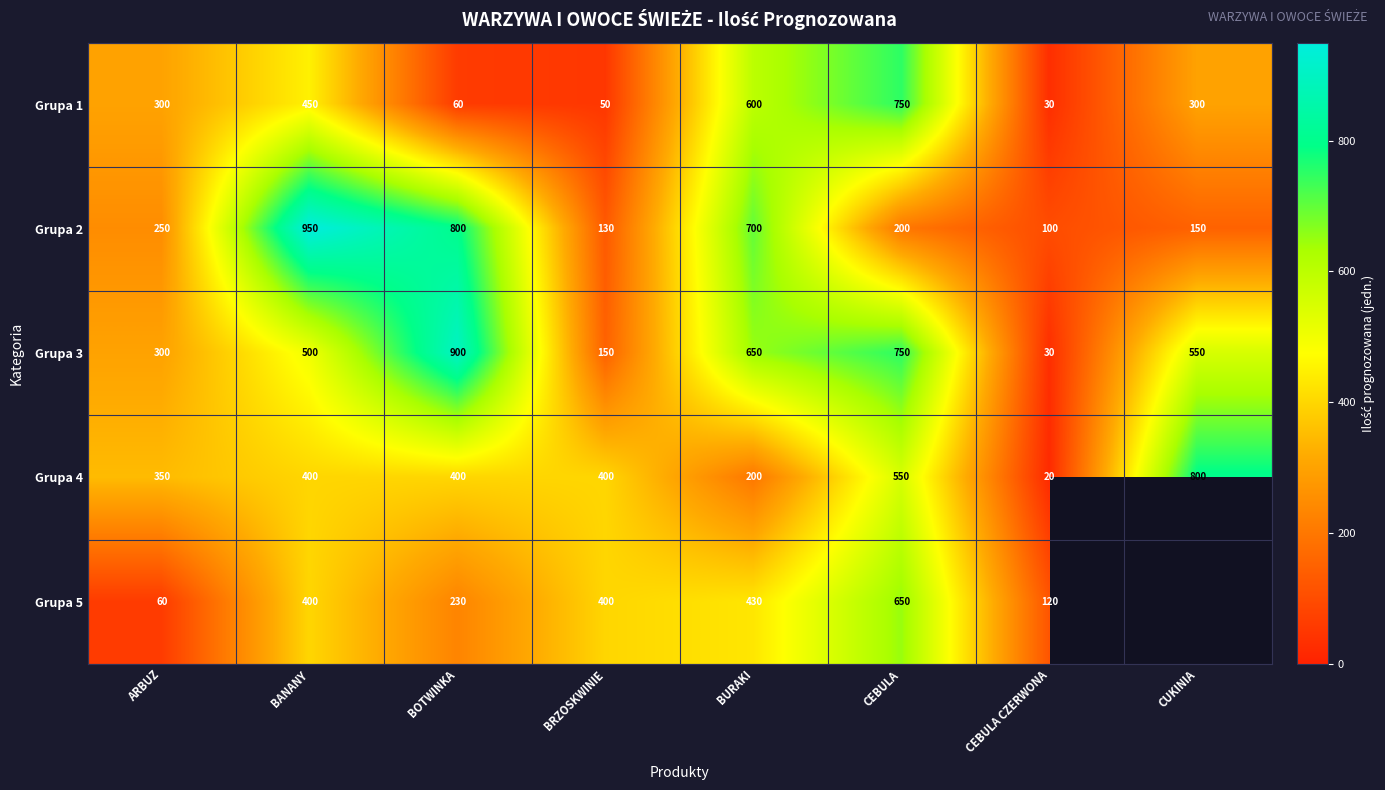

The Grupa 5 series shows 98 at ARBUZ. True or false?

False